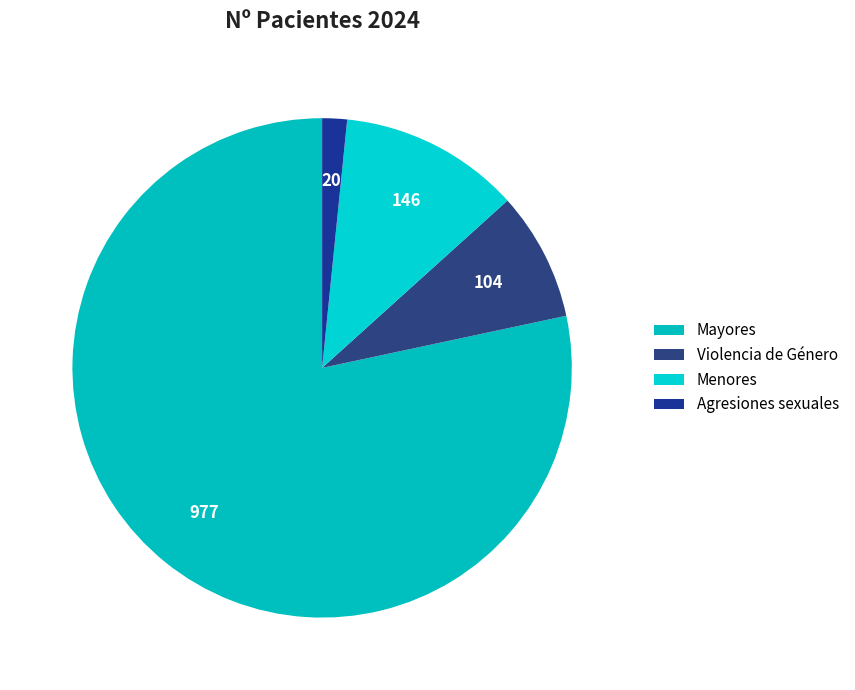

What is the change in value from Mayores to Menores?

-831